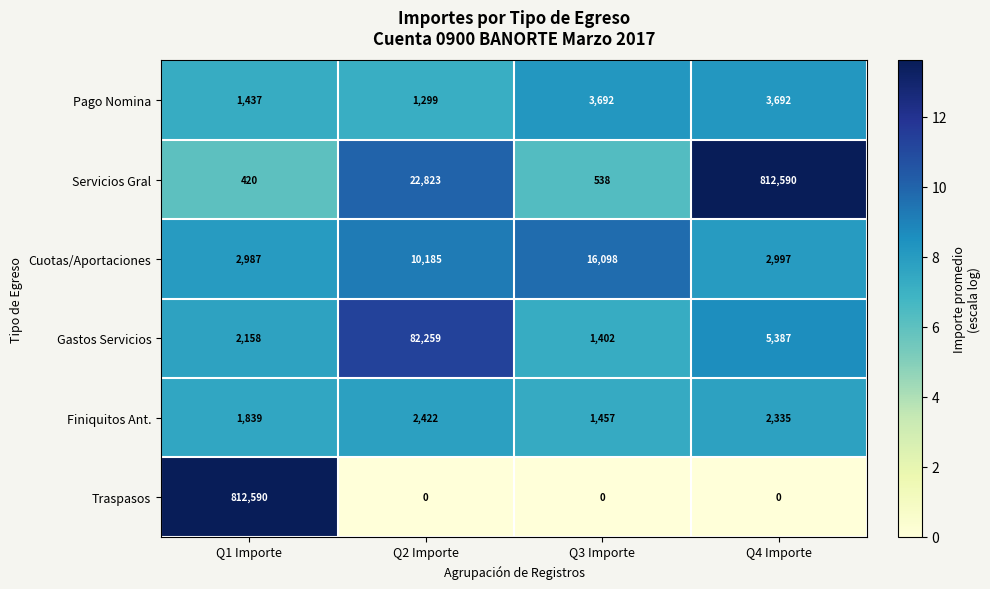

Which series has the widest spread of values?

Traspasos